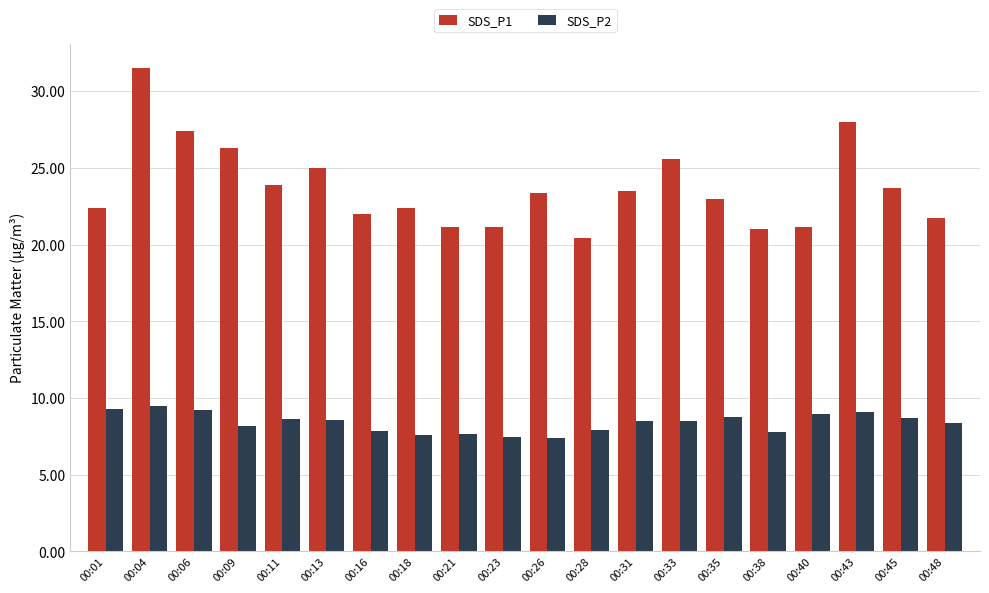

What is the minimum value shown in the chart?

7.4